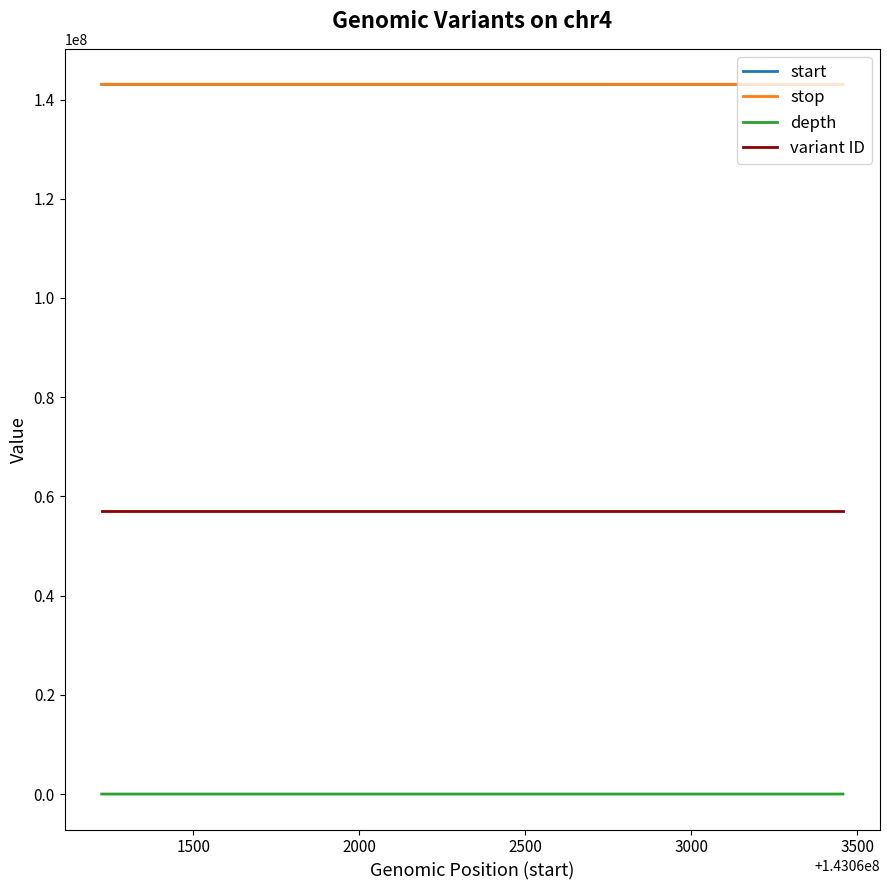

What is the greatest value displayed?

143063458